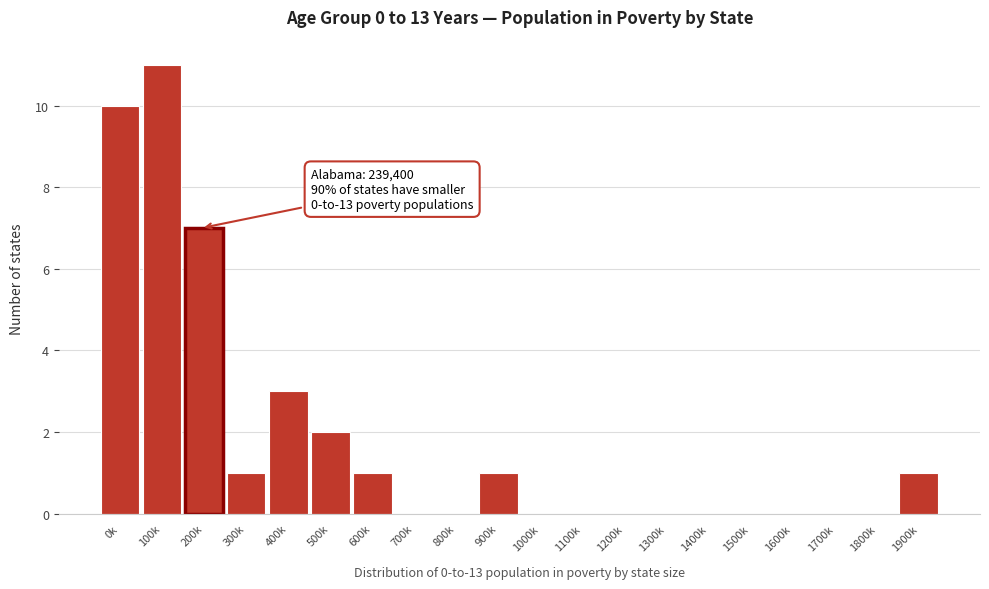

Reading left to right, transcribe all the data shown in this chart.

0k=10	100k=11	200k=7	300k=1	400k=3	500k=2	600k=1	700k=0	800k=0	900k=1	1000k=0	1100k=0	1200k=0	1300k=0	1400k=0	1500k=0	1600k=0	1700k=0	1800k=0	1900k=1